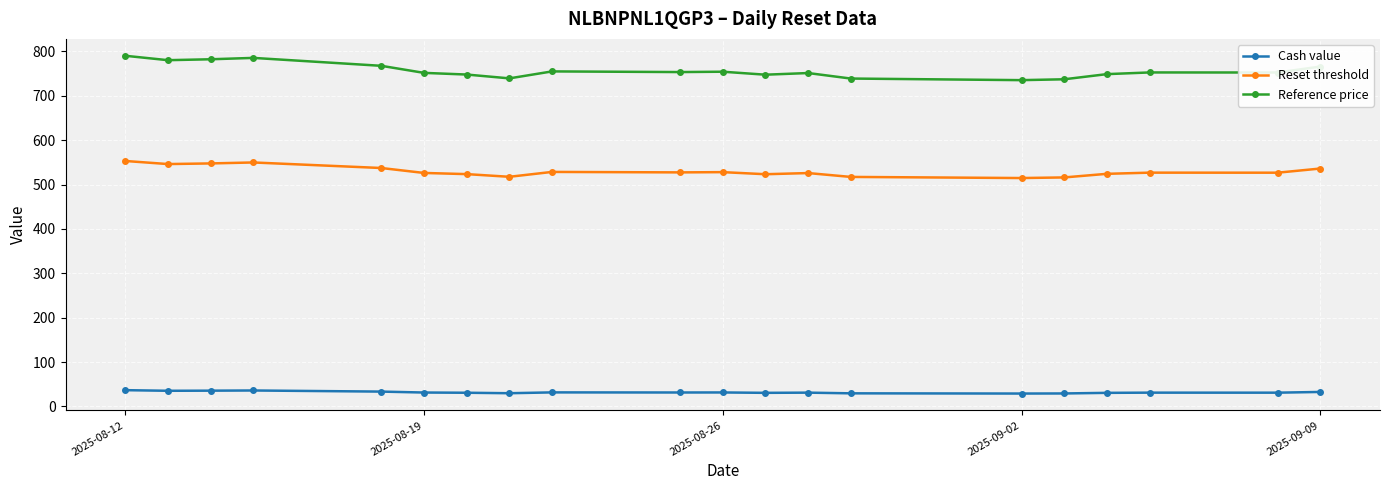

True or false: Reference price has more than 1 interior local peaks.

True